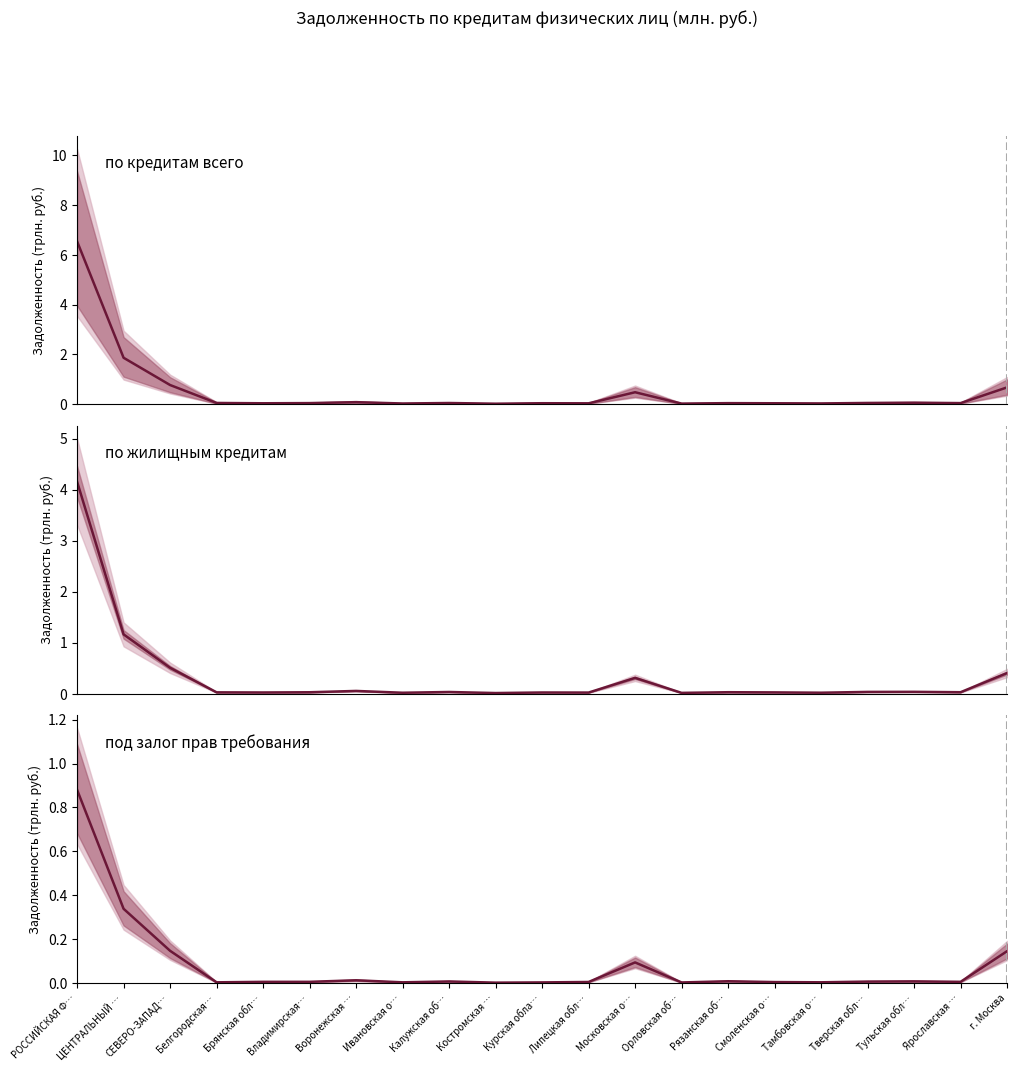

Where is the first local minimum for по кредитам всего?

Брянская обл…